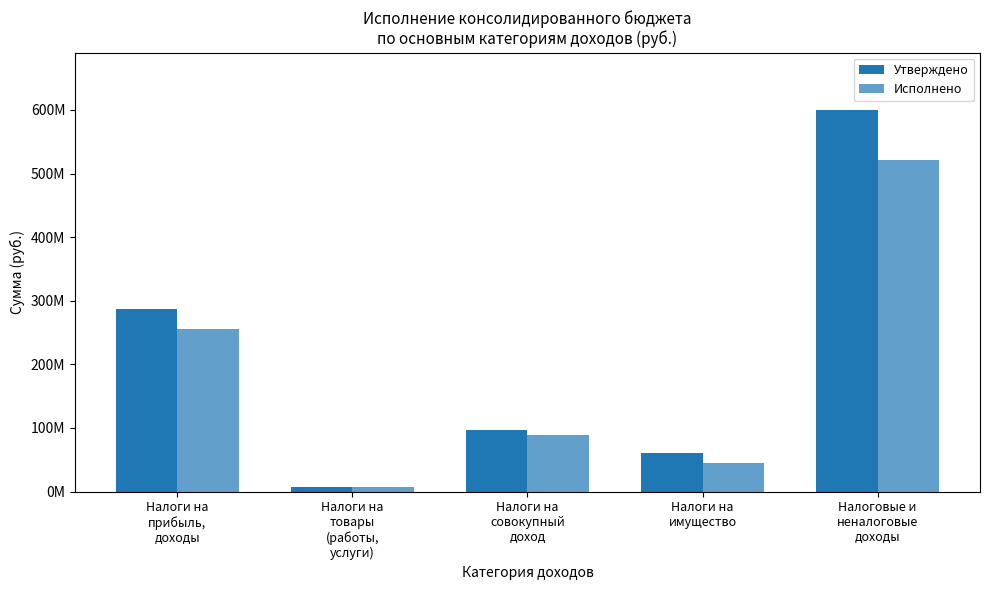

Does the chart contain any negative values?

No